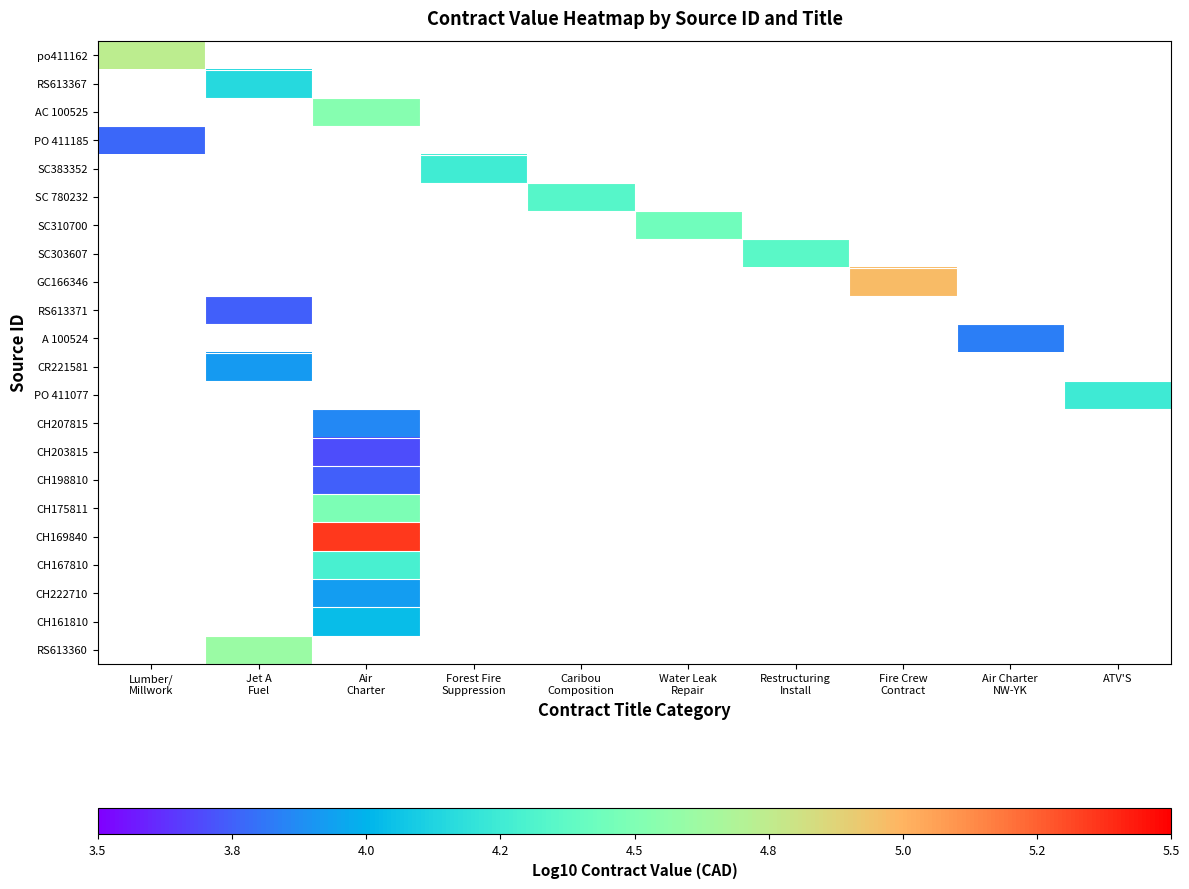

Is the value of CH175811 at Air Charter NW-YK greater than the value of po411162 at Caribou Composition?

No